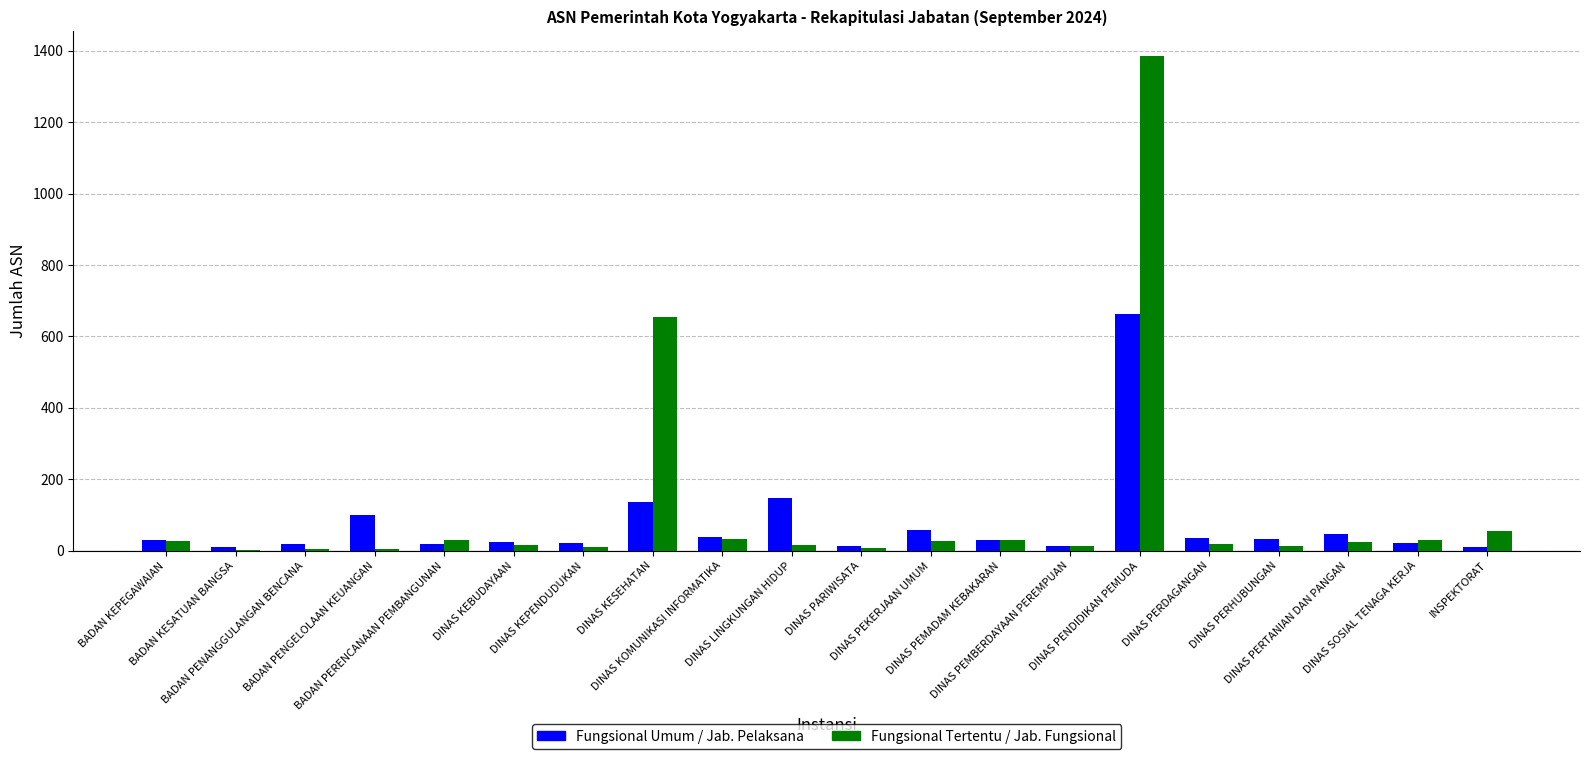

What is the greatest value displayed?

1385